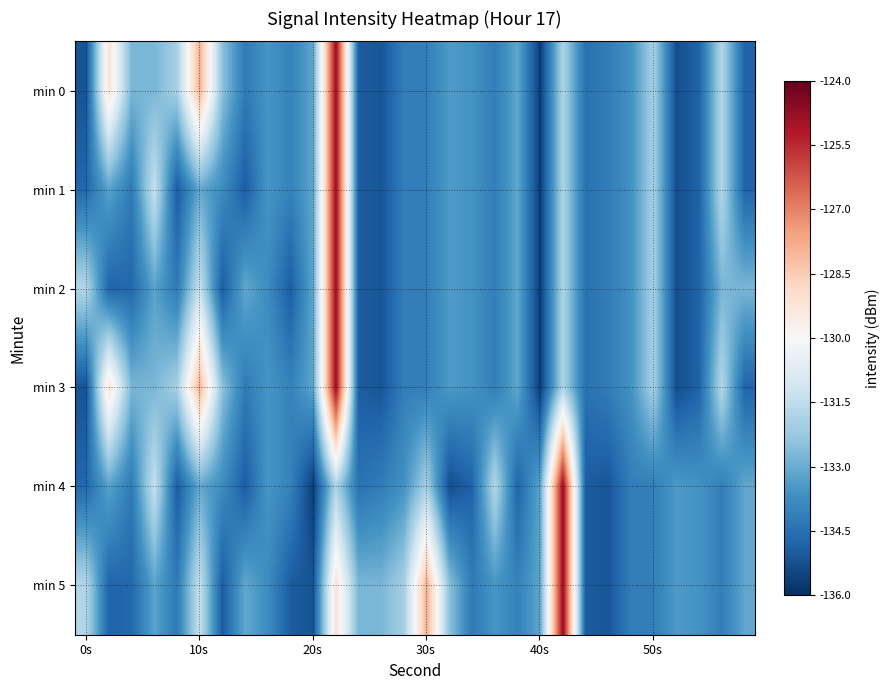

Which series has the largest range (max minus min)?

min 0